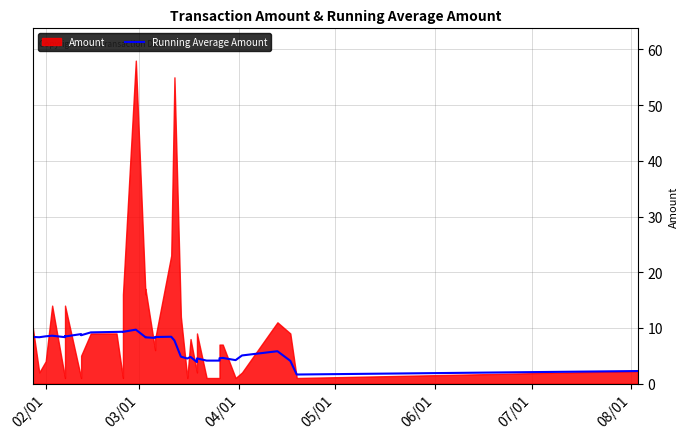

How many data points are above 8?

19